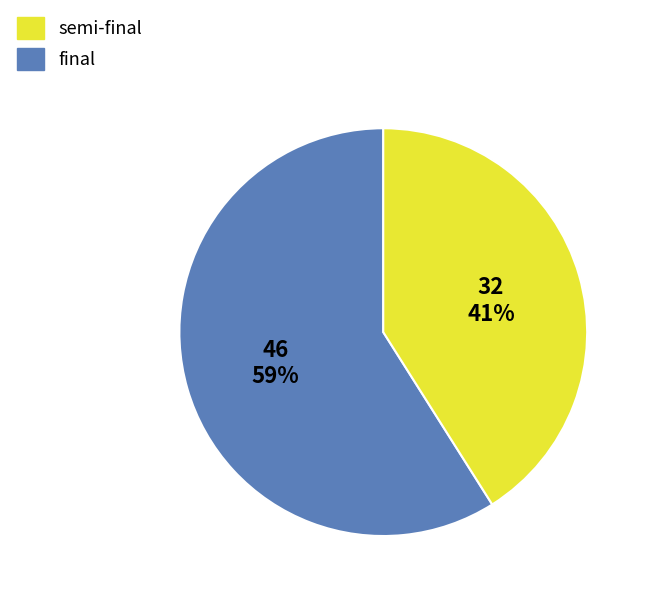

Which slice is the largest?

semi-final